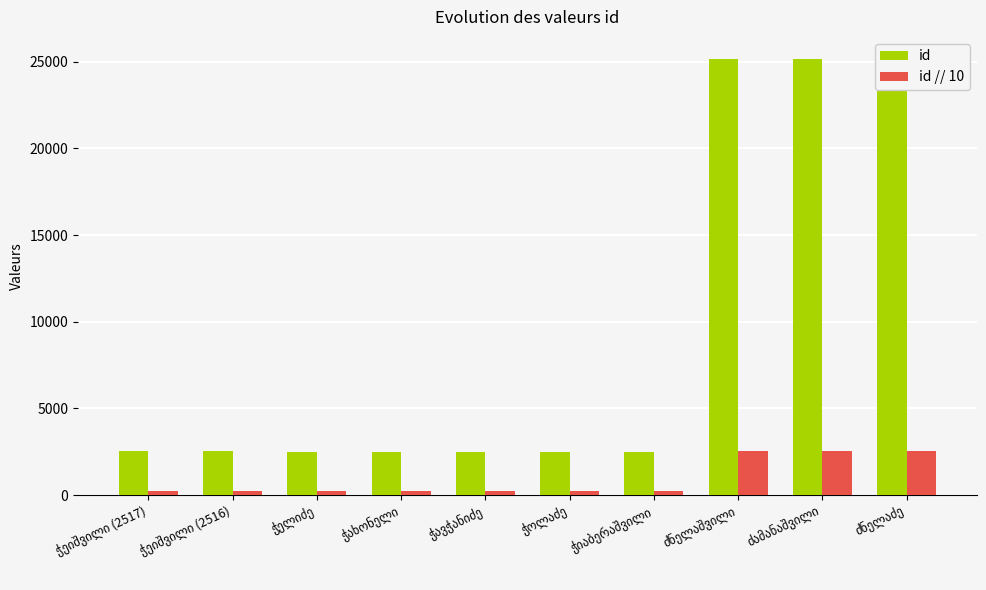

List the series in order of their peak value, highest first.

id, id // 10